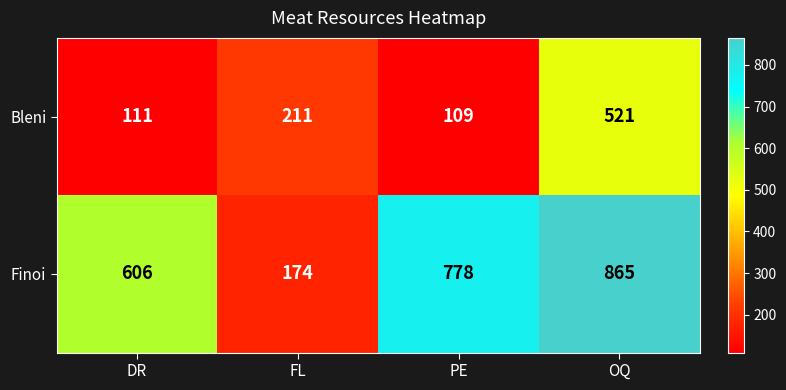

How many categories are shown in the chart?

4